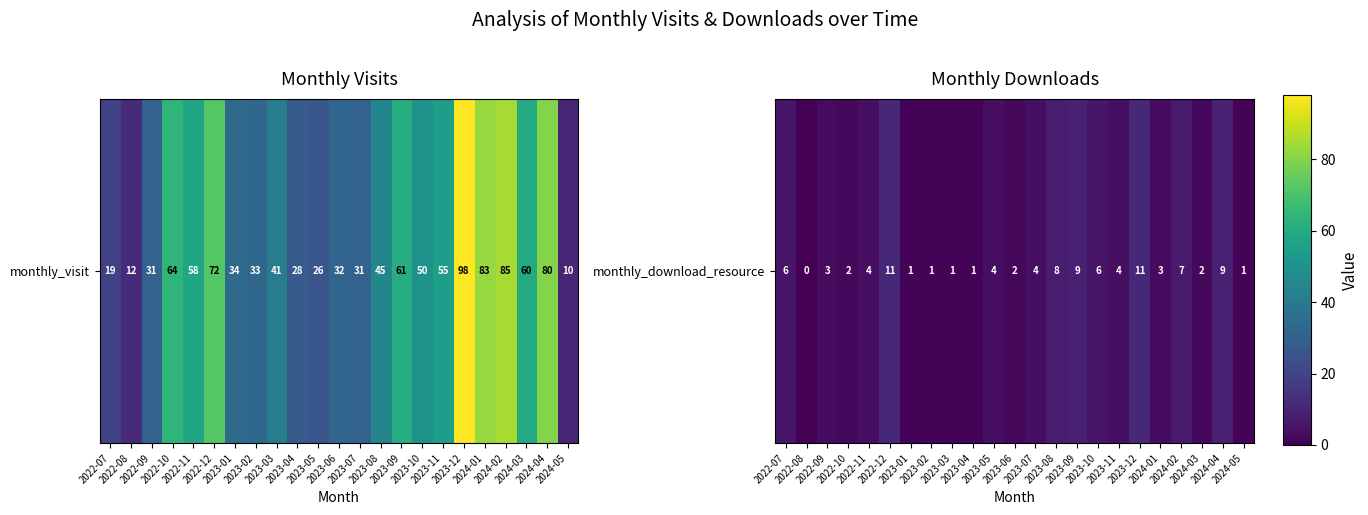

What is the maximum value shown in the chart?

11